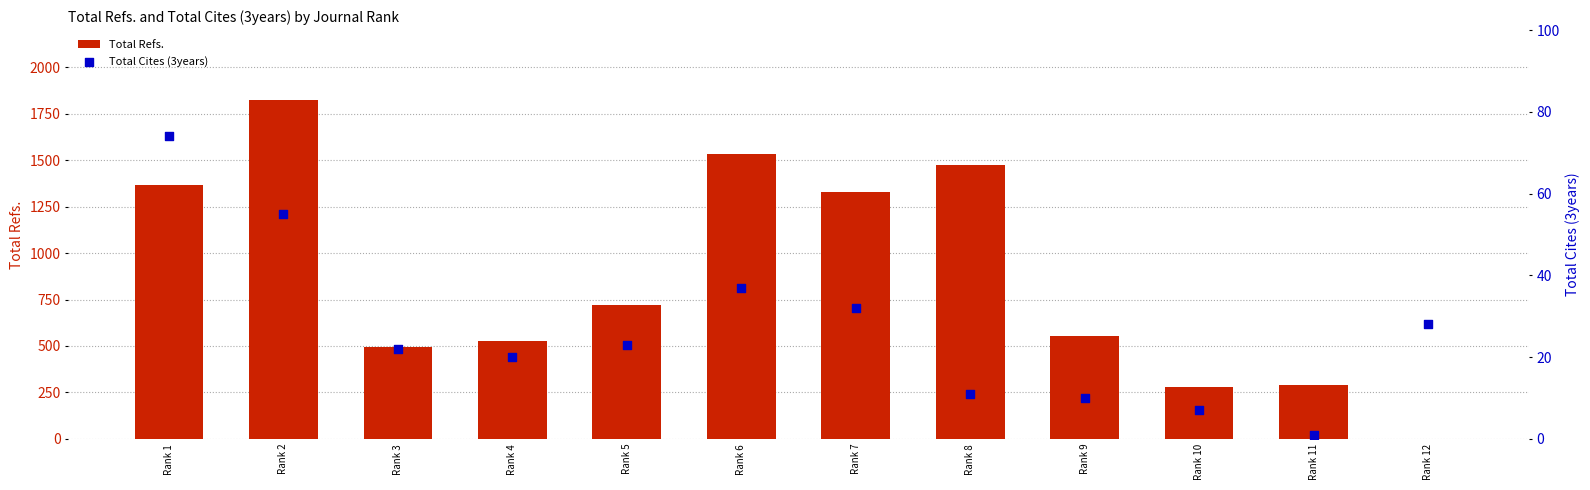

What are all the series names shown in the legend?

Total Refs., Total Cites (3years)